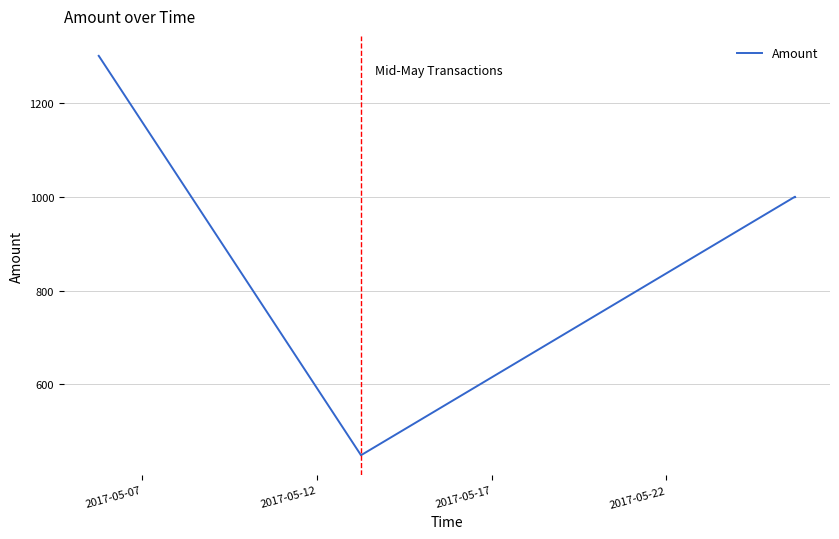

What is the difference between the maximum and minimum values?

851